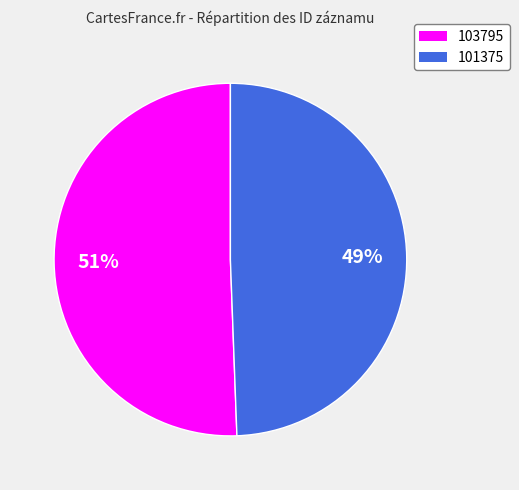

Does any single category account for the majority?

Yes